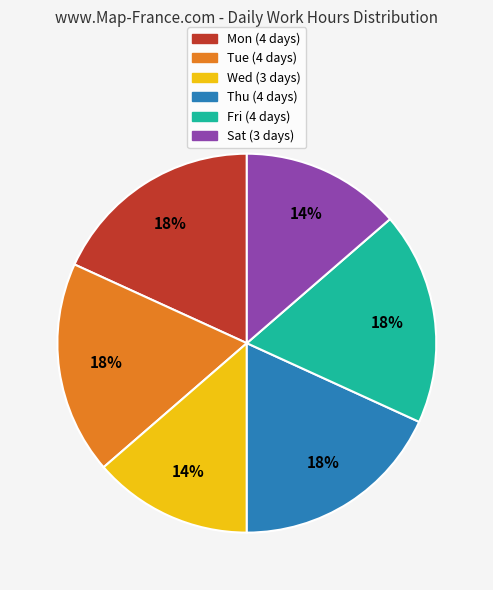

To the nearest percent, what is the average slice percentage?

17%